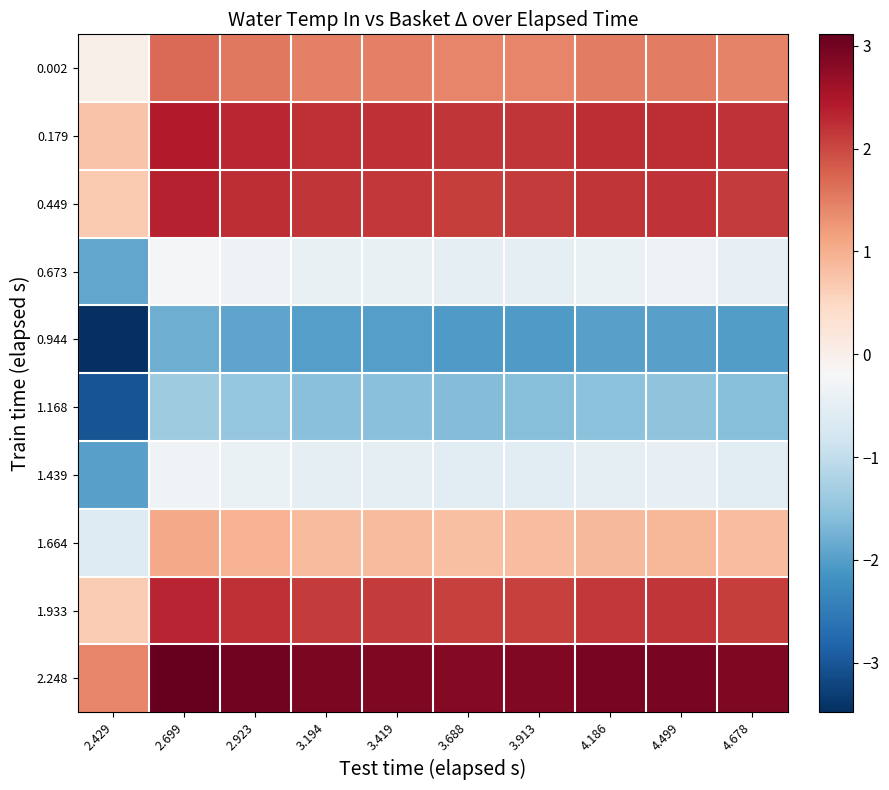

Which series has the largest total across all categories?

2.248